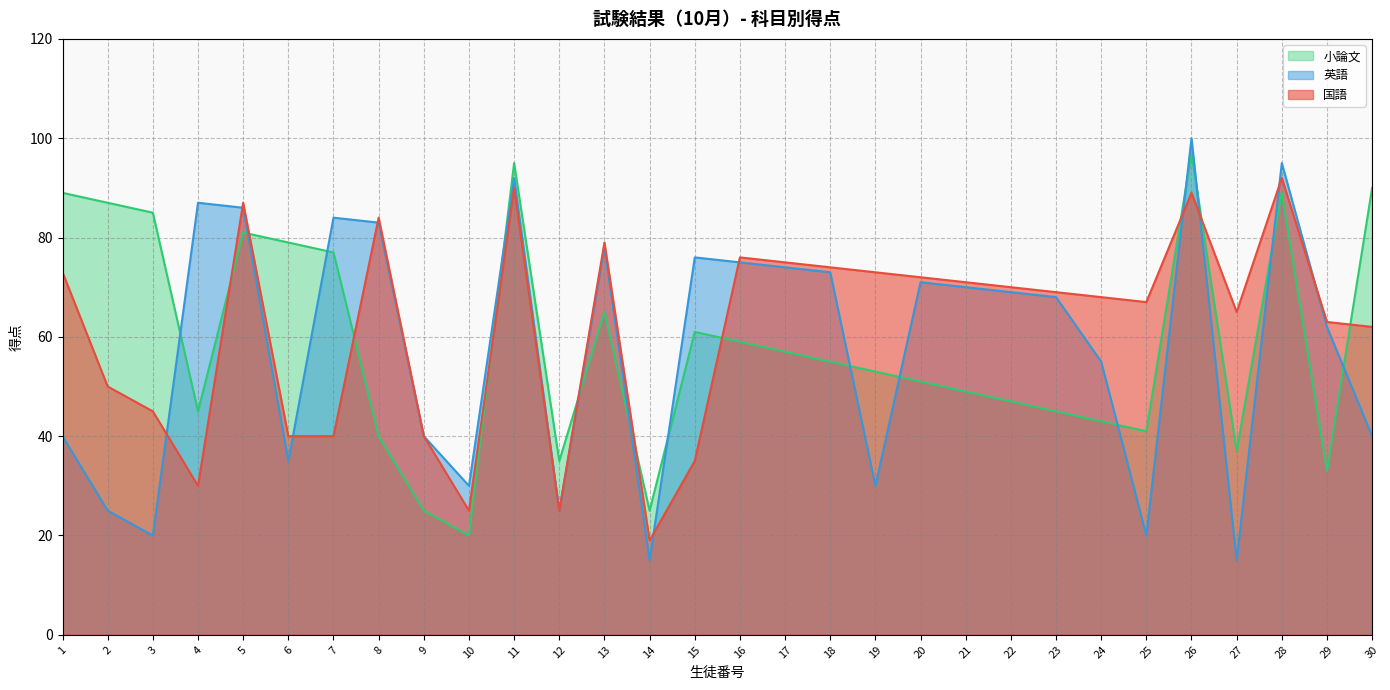

Reading left to right, list all the values displayed in this chart.

国語: 73	50	45	30	87	40	40	84	40	25	90	25	79	19	35	76	75	74	73	72	71	70	69	68	67	89	65	92	63	62
英語: 40	25	20	87	86	35	84	83	40	30	92	25	78	15	76	75	74	73	30	71	70	69	68	55	20	100	15	95	62	40
小論文: 89	87	85	45	81	79	77	40	25	20	95	35	65	25	61	59	57	55	53	51	49	47	45	43	41	97	37	89	33	90